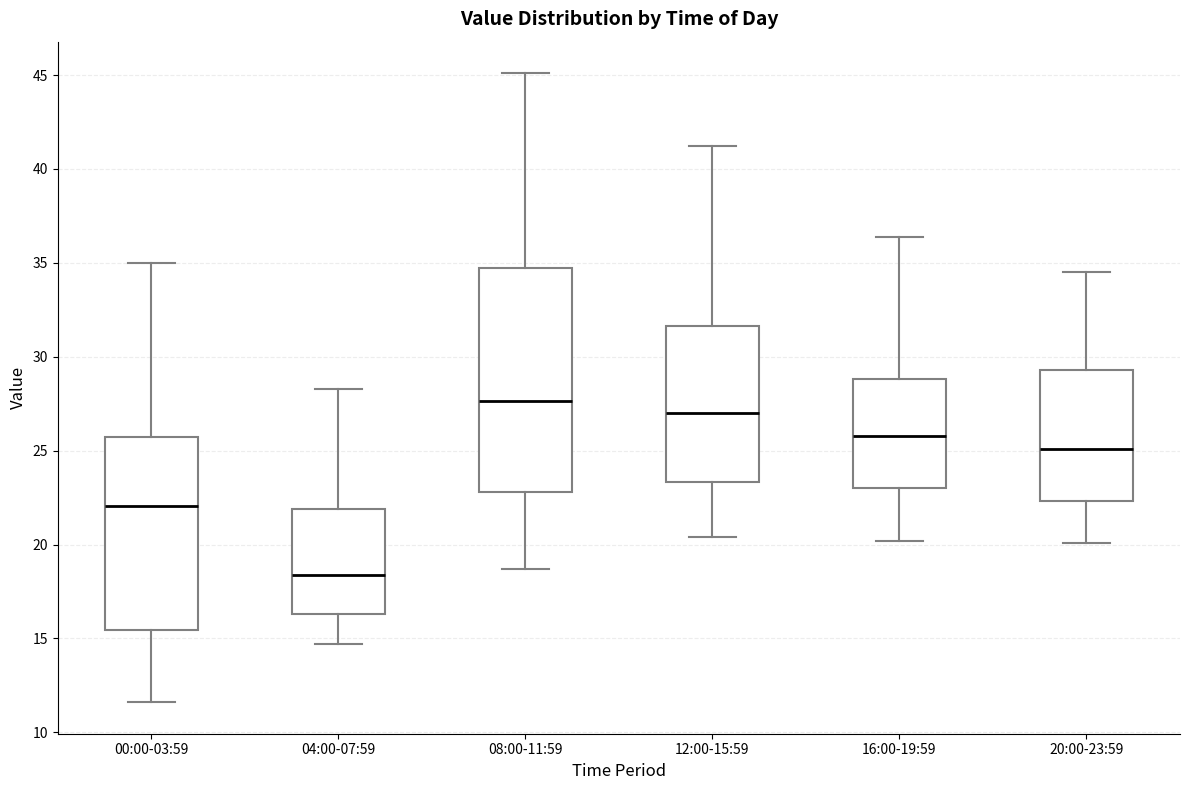

Which box's median line is the lowest?

04:00-07:59